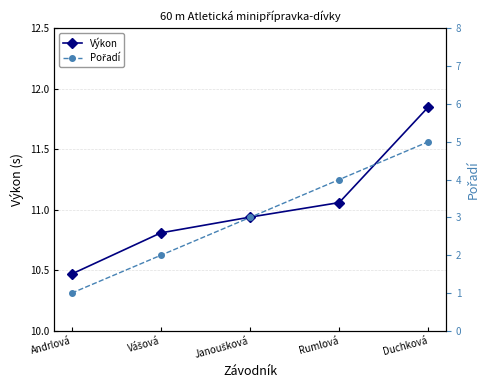

How many data points does each series have?

5